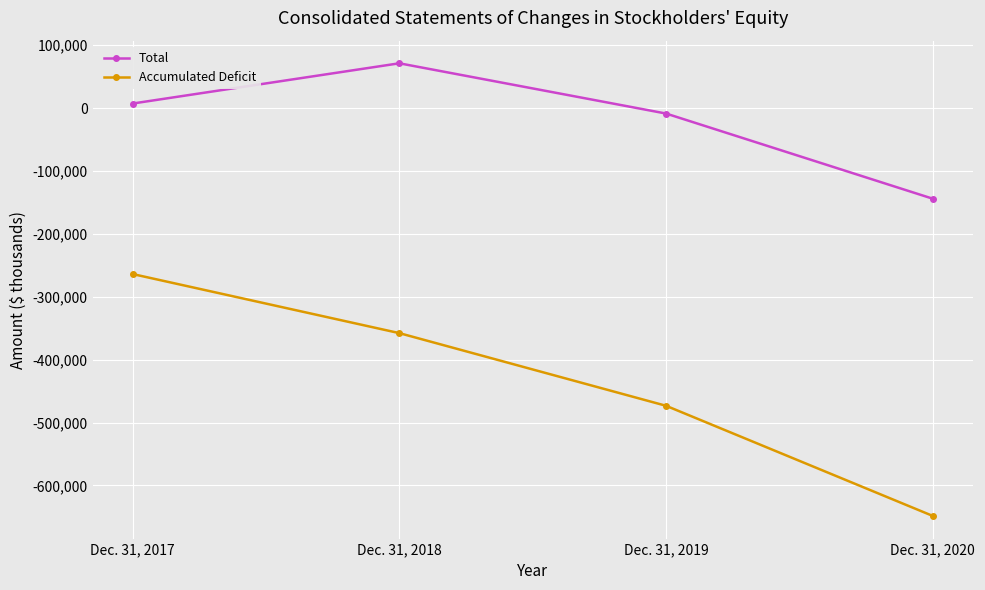

Rank the categories by Total value from lowest to highest.

Dec. 31, 2020, Dec. 31, 2019, Dec. 31, 2017, Dec. 31, 2018